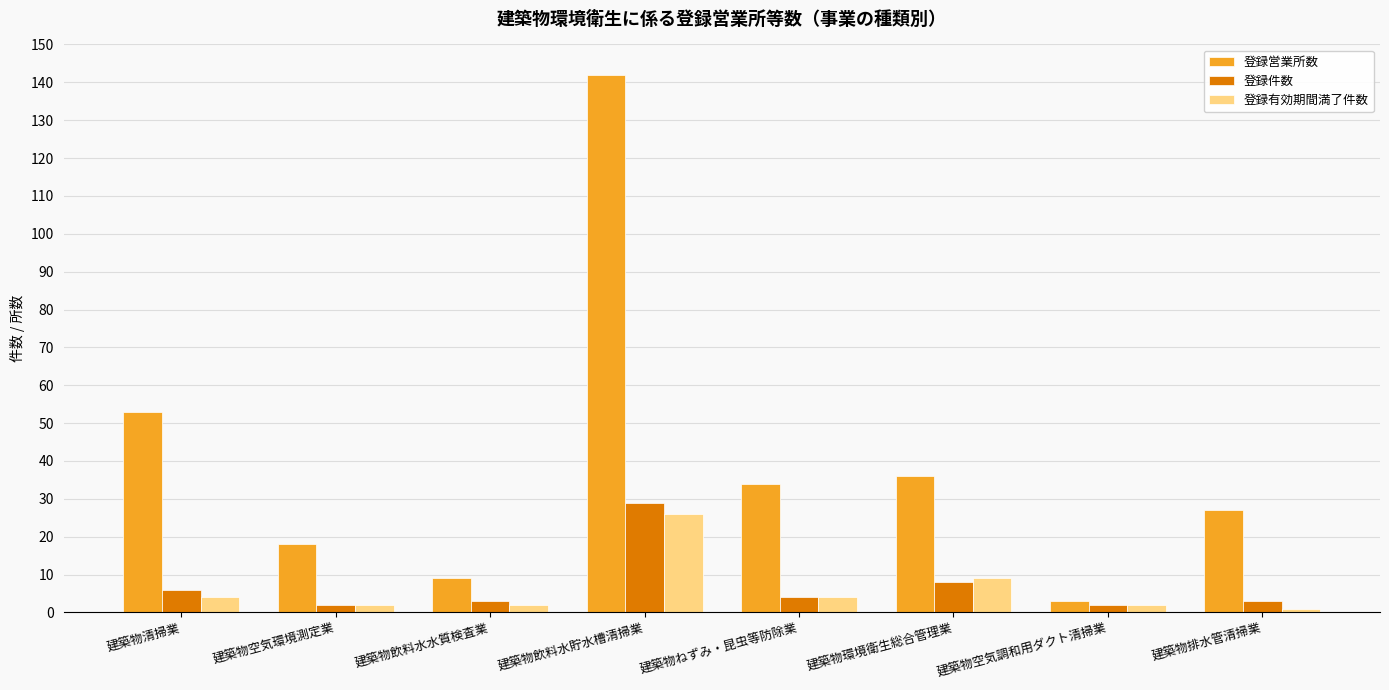

Reading right to left, what are all the values shown in this chart?

登録営業所数: 建築物排水管清掃業=27	建築物空気調和用ダクト清掃業=3	建築物環境衛生総合管理業=36	建築物ねずみ・昆虫等防除業=34	建築物飲料水貯水槽清掃業=142	建築物飲料水水質検査業=9	建築物空気環境測定業=18	建築物清掃業=53
登録件数: 建築物排水管清掃業=3	建築物空気調和用ダクト清掃業=2	建築物環境衛生総合管理業=8	建築物ねずみ・昆虫等防除業=4	建築物飲料水貯水槽清掃業=29	建築物飲料水水質検査業=3	建築物空気環境測定業=2	建築物清掃業=6
登録有効期間満了件数: 建築物排水管清掃業=1	建築物空気調和用ダクト清掃業=2	建築物環境衛生総合管理業=9	建築物ねずみ・昆虫等防除業=4	建築物飲料水貯水槽清掃業=26	建築物飲料水水質検査業=2	建築物空気環境測定業=2	建築物清掃業=4